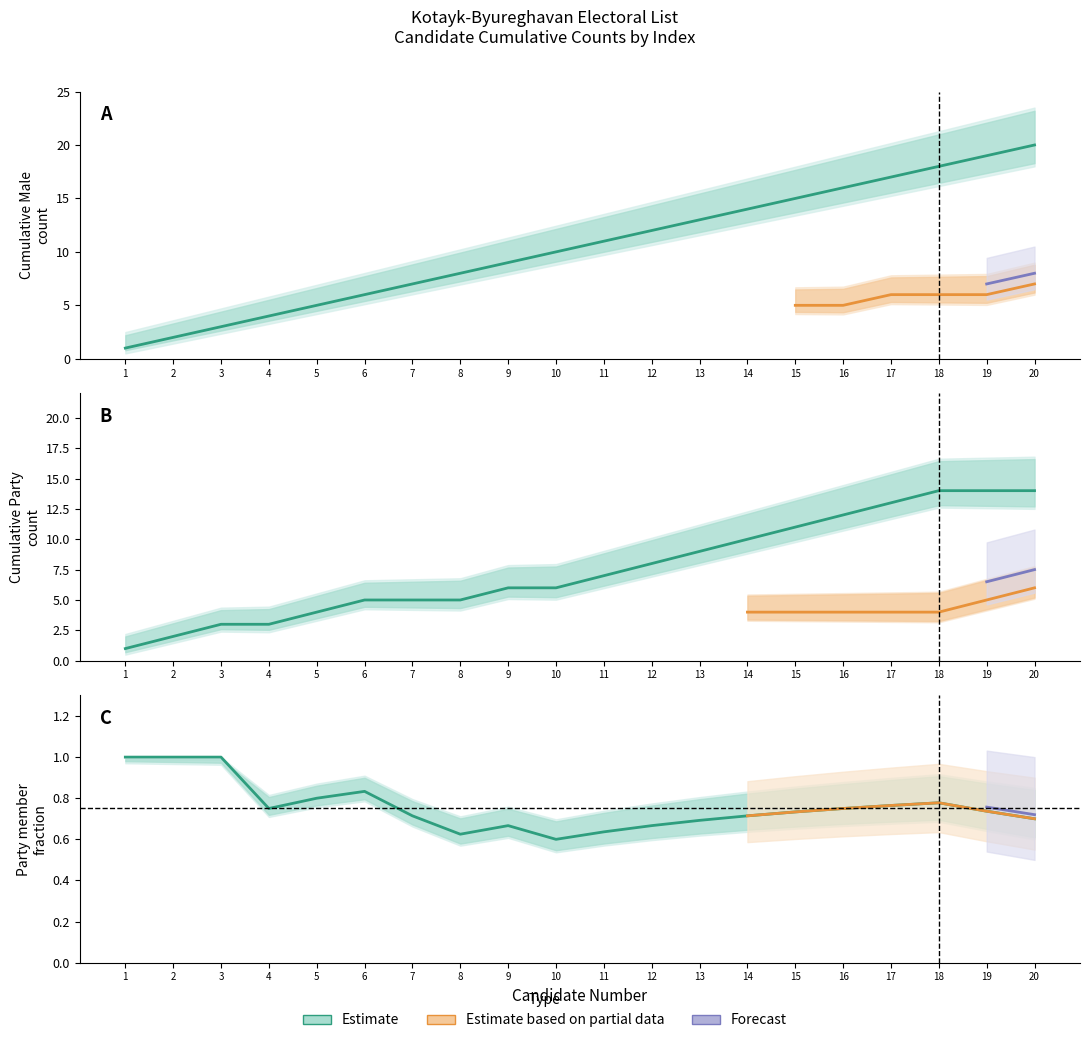

Approximately how many times larger is the value at 1 compared to 14?

0.1